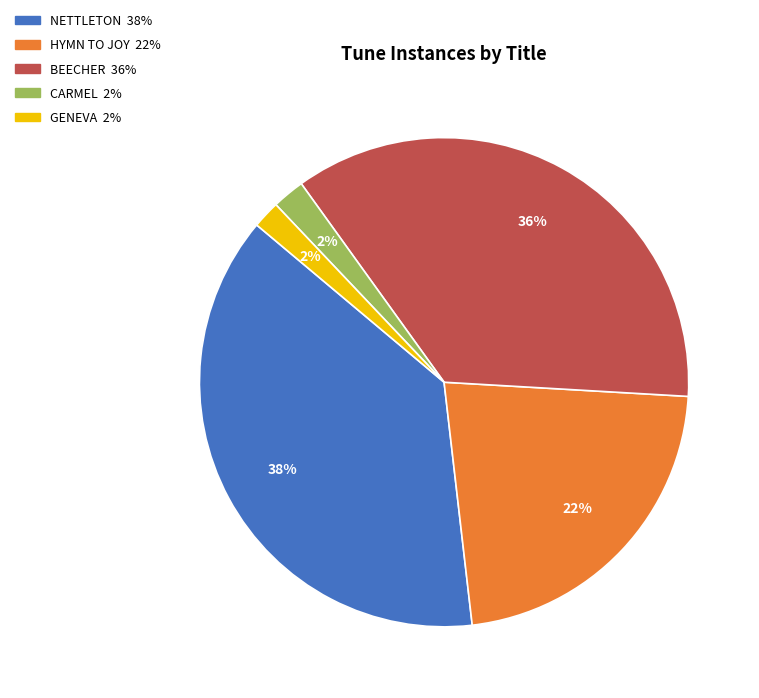

What is the largest slice in the pie chart?

NETTLETON